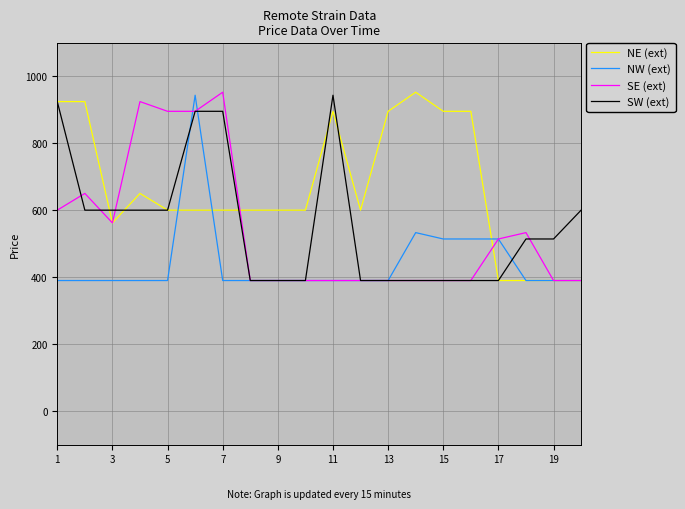

How many lines are shown in the chart?

4